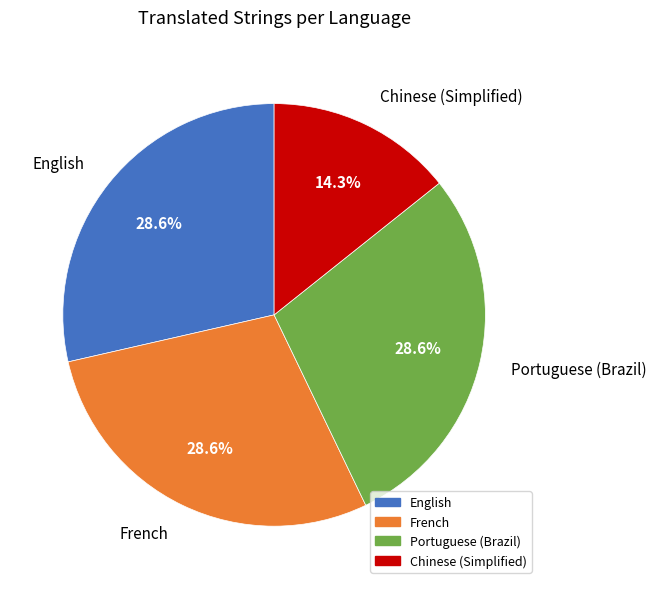

What percentage is the English slice, to the nearest percent?

29%